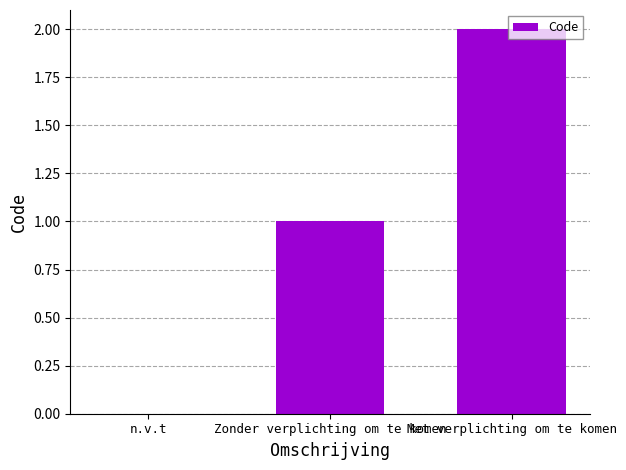

What is the difference between the values at Zonder verplichting om te komen and n.v.t?

1